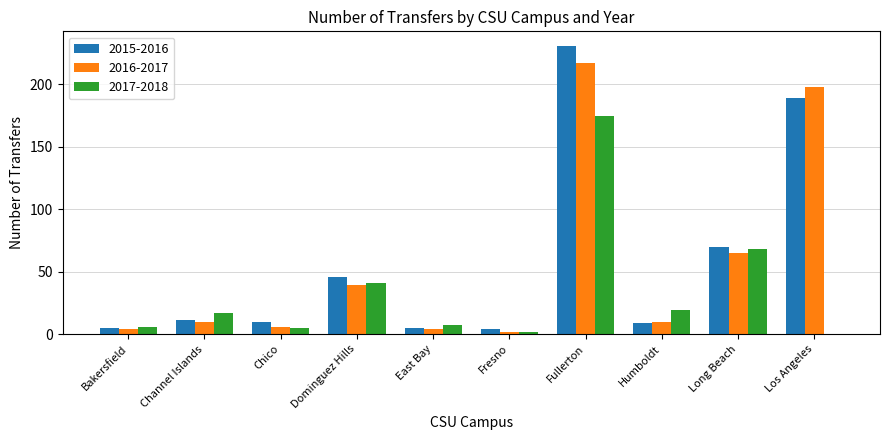

At which label is 2016-2017 closest to 109?

Long Beach